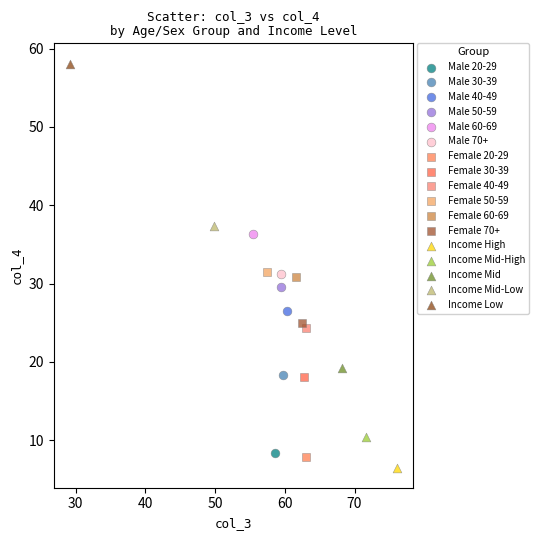

What are all the series names shown in the legend?

Male 20-29, Male 30-39, Male 40-49, Male 50-59, Male 60-69, Male 70+, Female 20-29, Female 30-39, Female 40-49, Female 50-59, Female 60-69, Female 70+, Income High, Income Mid-High, Income Mid, Income Mid-Low, Income Low